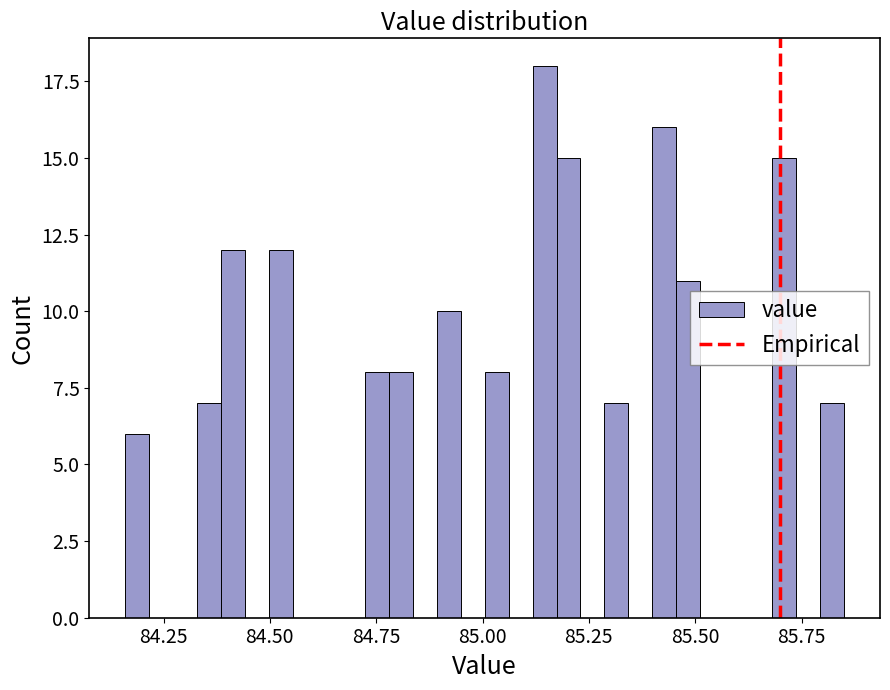

Around what value on the x-axis is the tallest bar? Give the approximate position of its centre, as read against the axis.

85.15